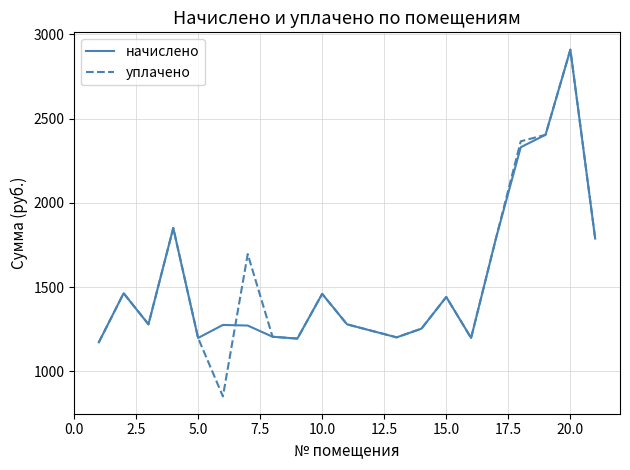

How many values in the уплачено series are below 1441?

10